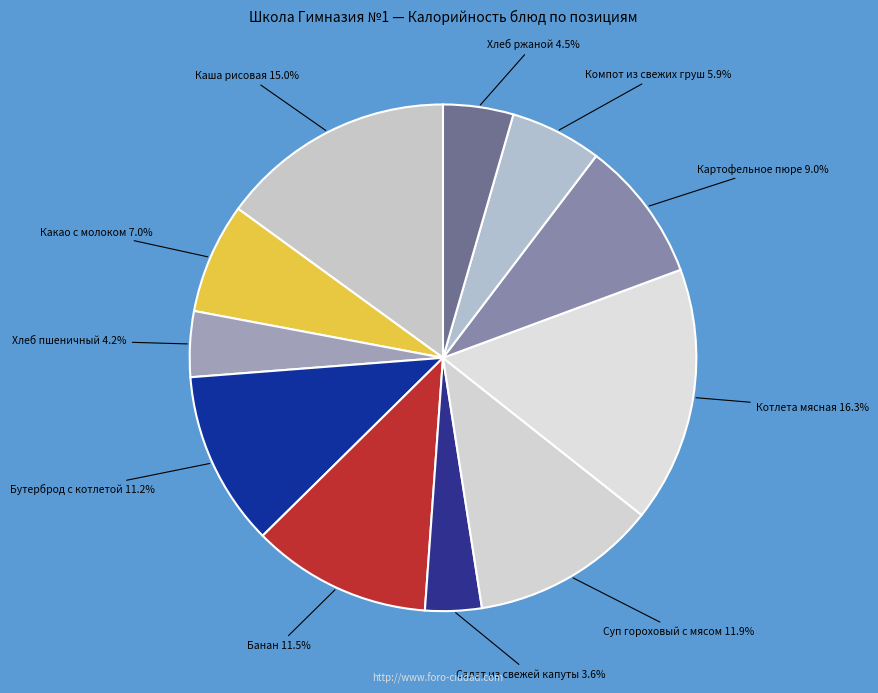

How many slices are in this pie chart?

11